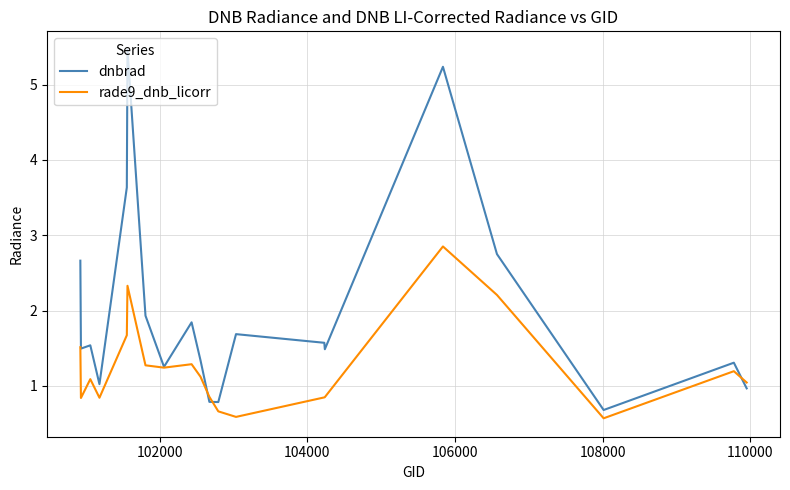

What is the maximum value shown in the chart?

5.5